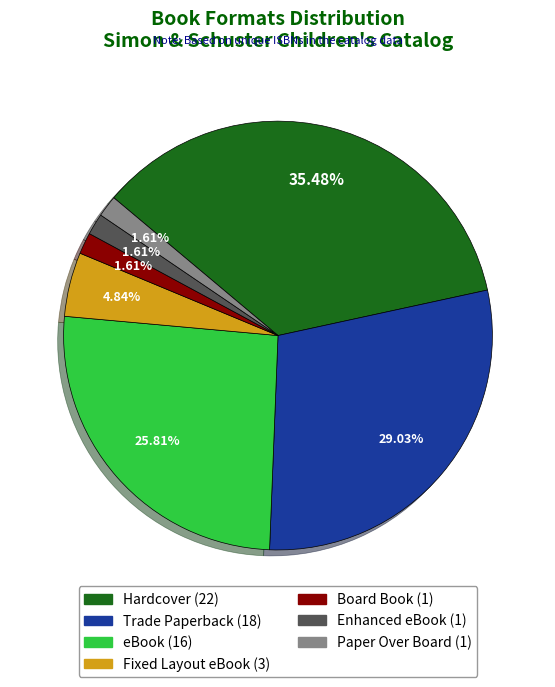

The Hardcover slice represents 35% of the pie. True or false?

True